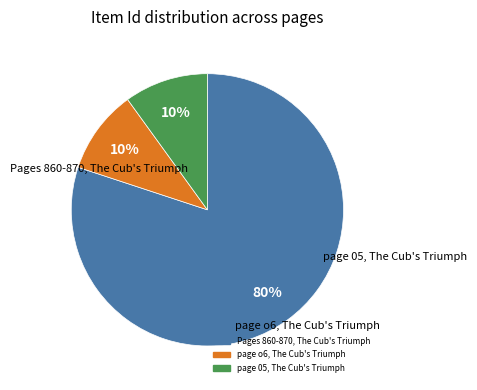

Is there any slice that represents more than half of the pie?

Yes